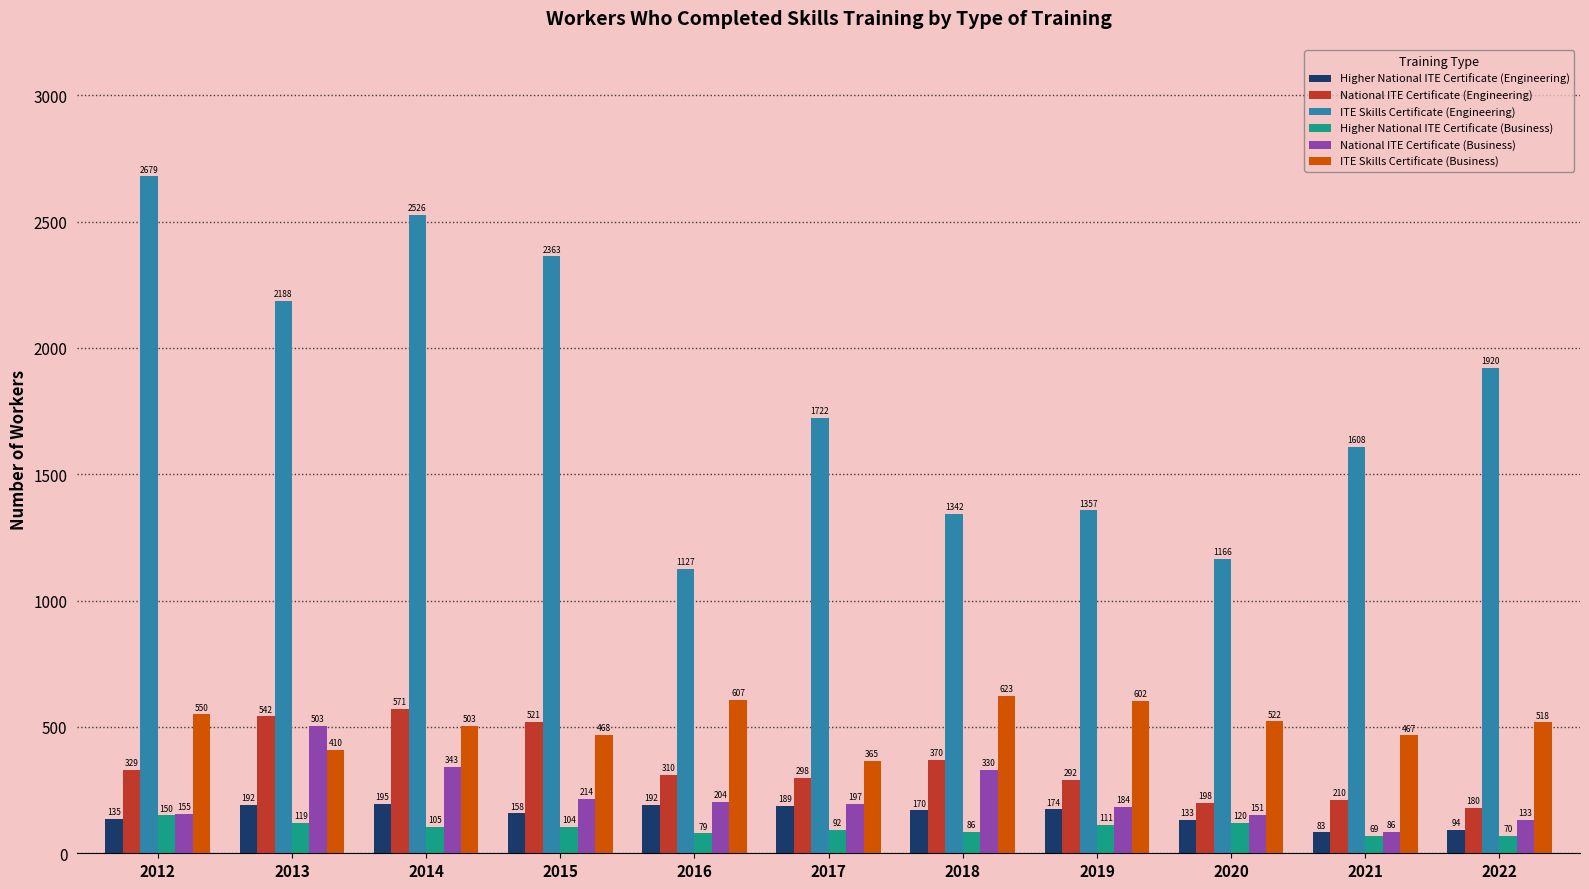

Is it true that National ITE Certificate (Business) equals 151 at 2020?

True